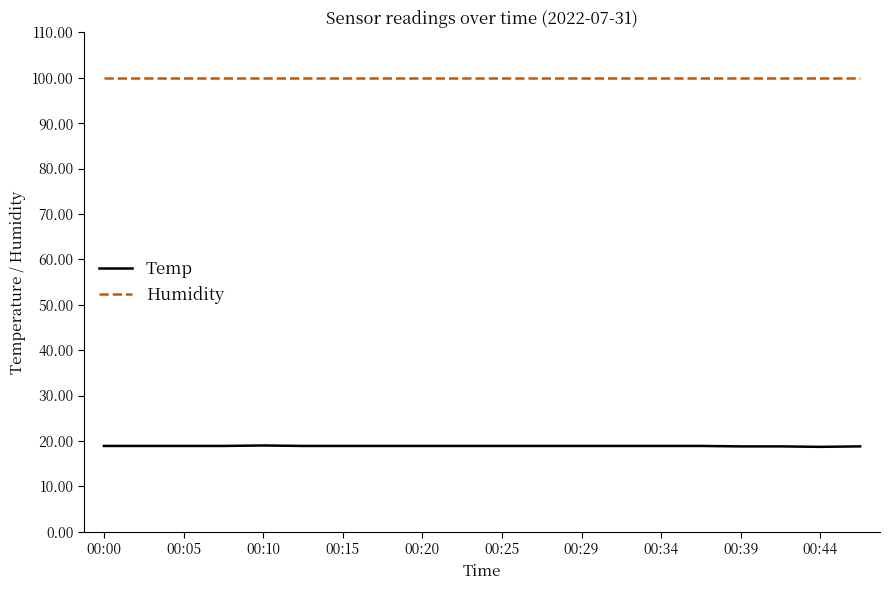

What is the lowest value of the Humidity series?

99.9